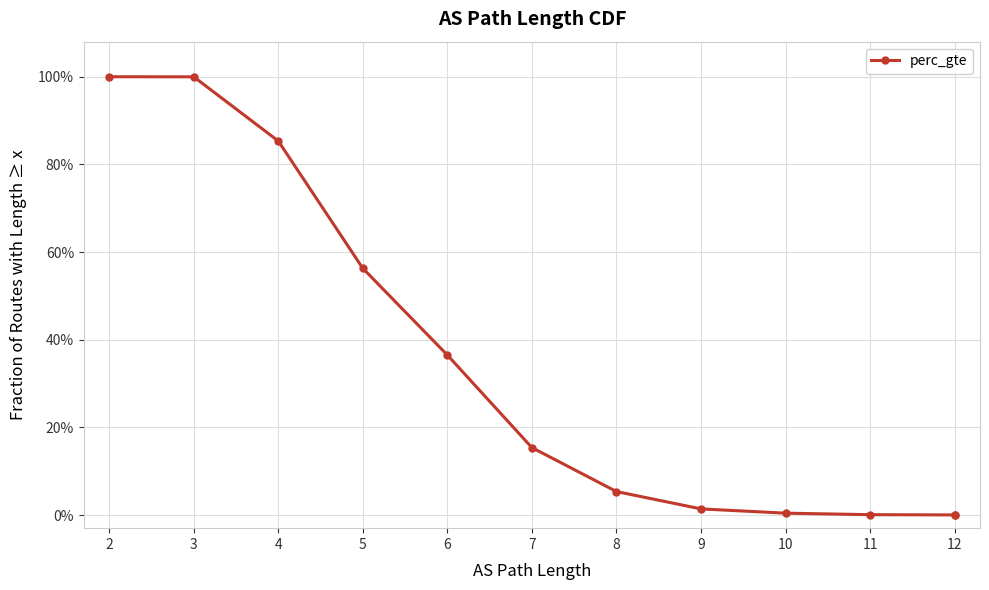

What is the sum of the values at 12 and 5?

0.6